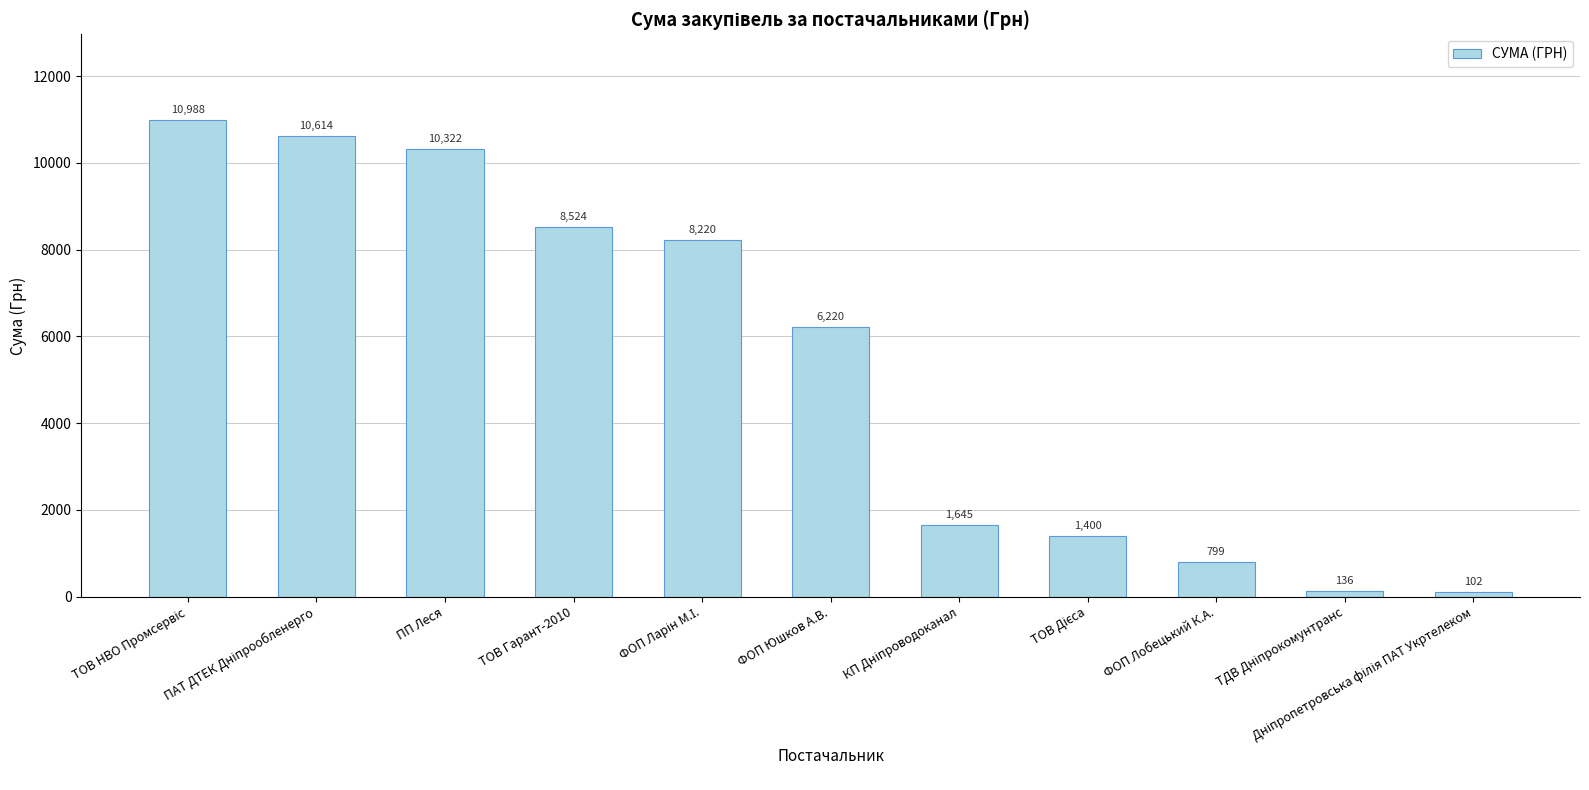

What is the average value?

5360.9